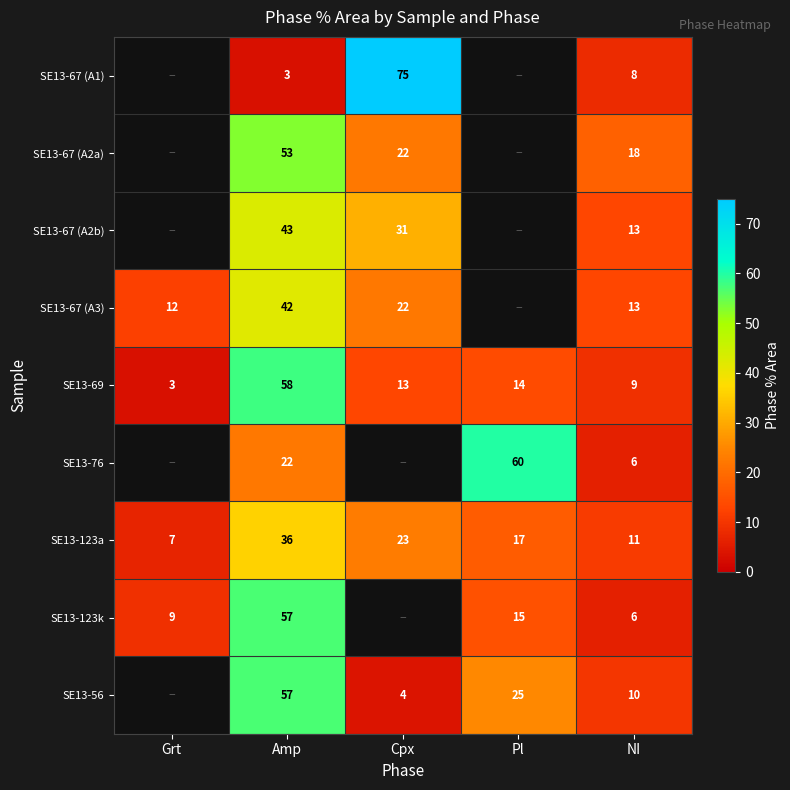

Which category has the highest value across all series?

Cpx